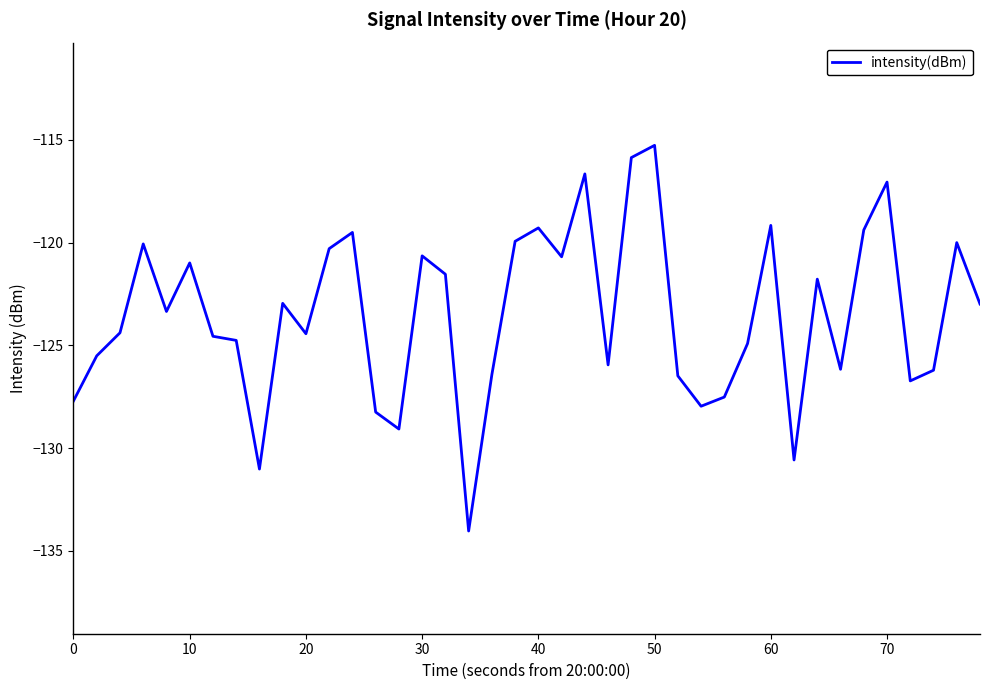

What is the difference between the maximum and minimum values?

18.8